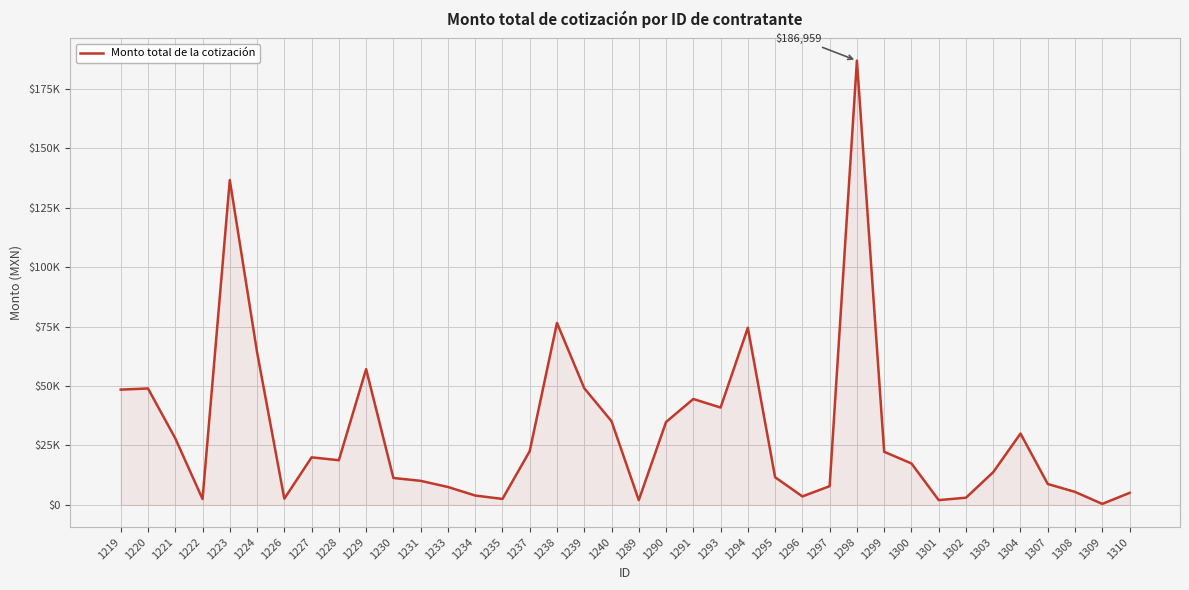

True or false: the data shows 3000.0 at 1302.

True